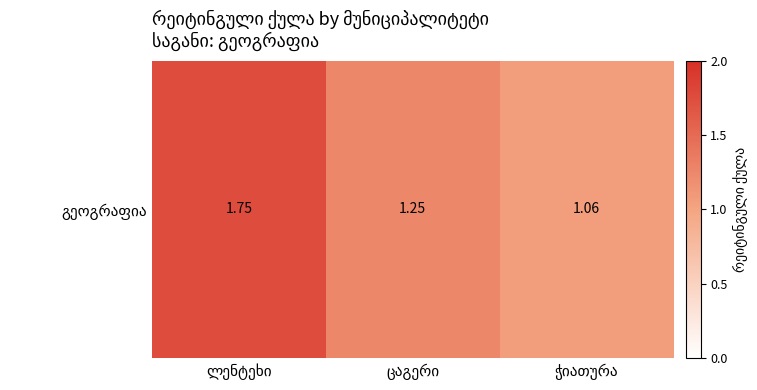

List the labels in order of value, smallest first.

ჭიათურა, ცაგერი, ლენტეხი